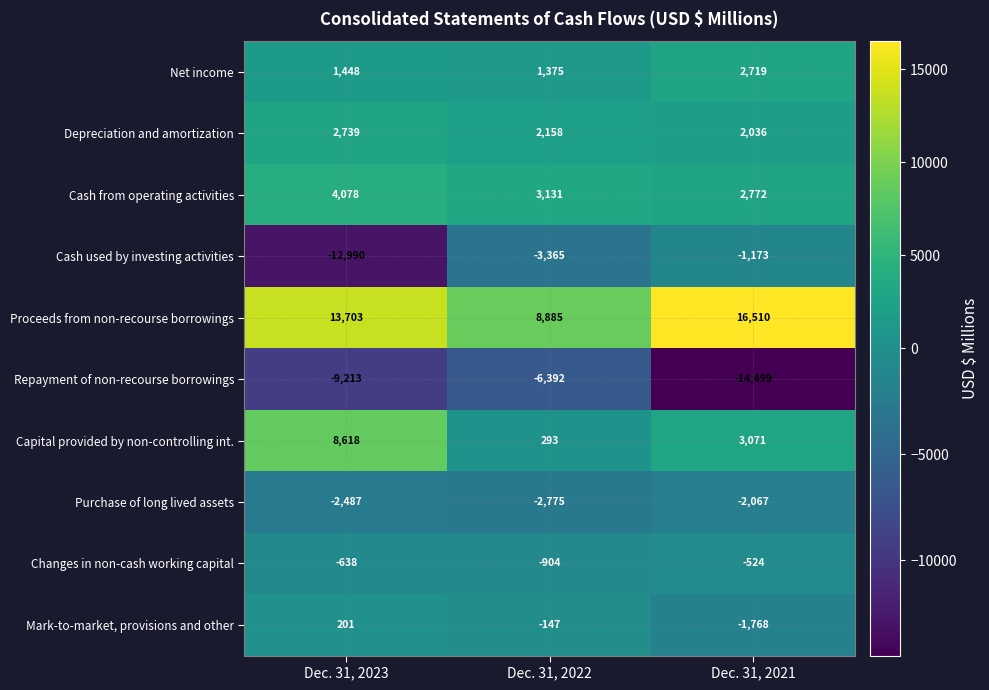

Which series has the largest range (max minus min)?

Cash used by investing activities